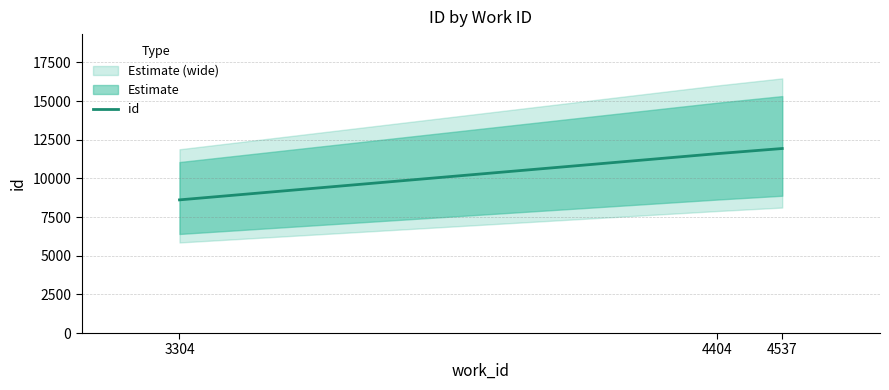

What is the ratio of the value at 4537 to the value at 4404?

1.0